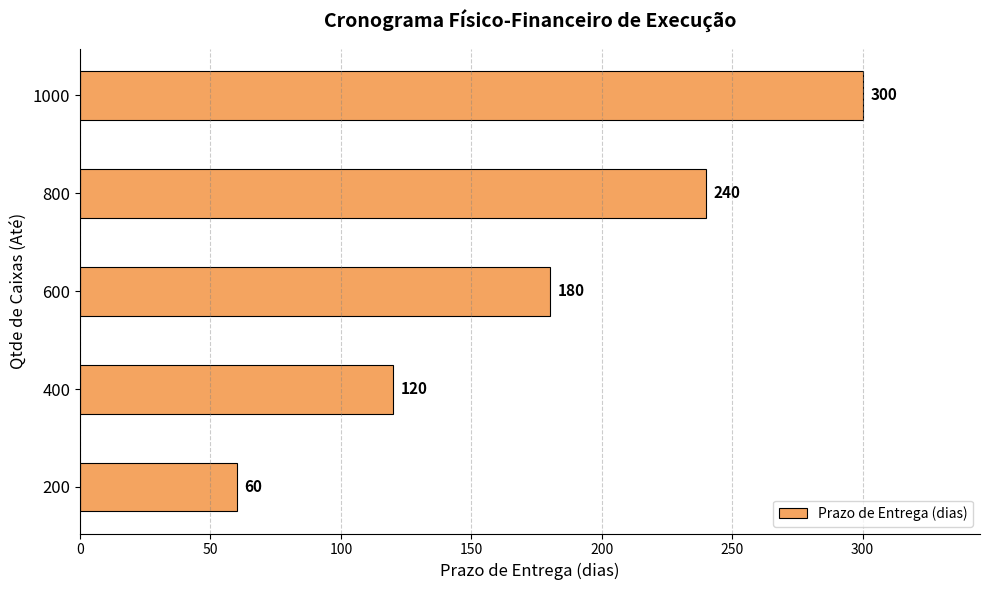

List the labels in order of value, largest first.

1000, 800, 600, 400, 200